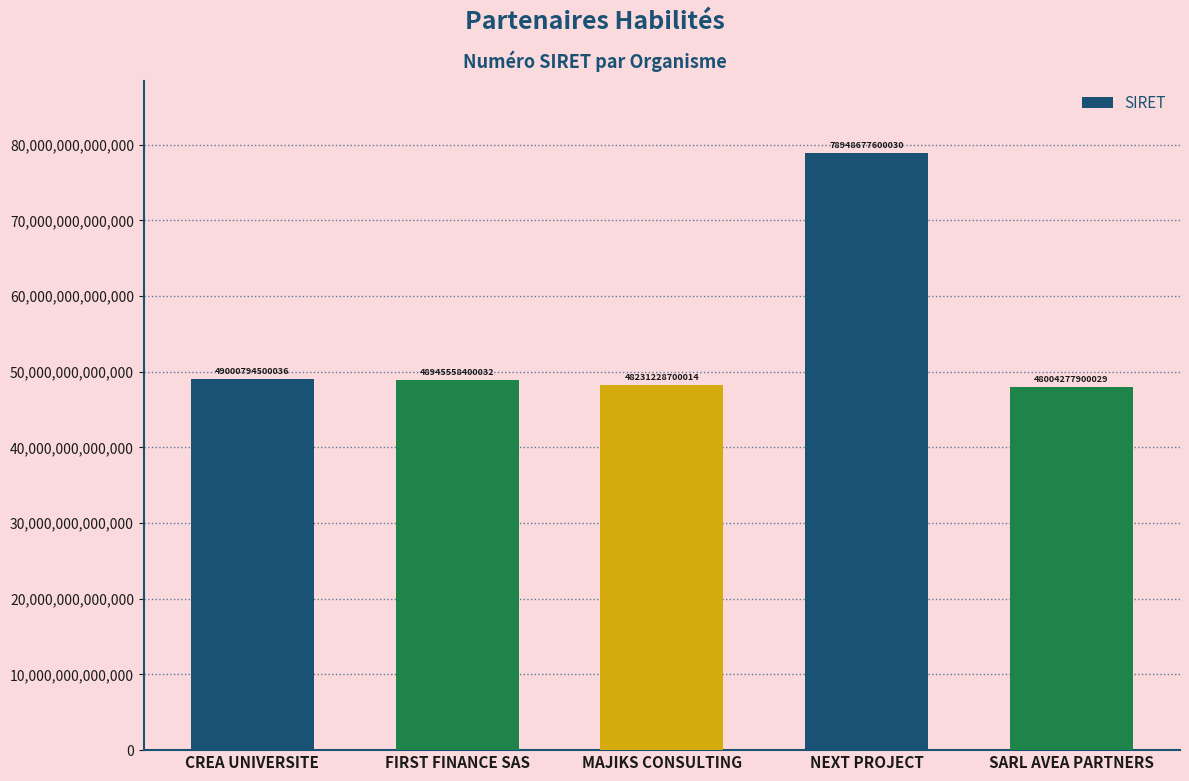

What is the difference between the second highest and second lowest values?

769565800022